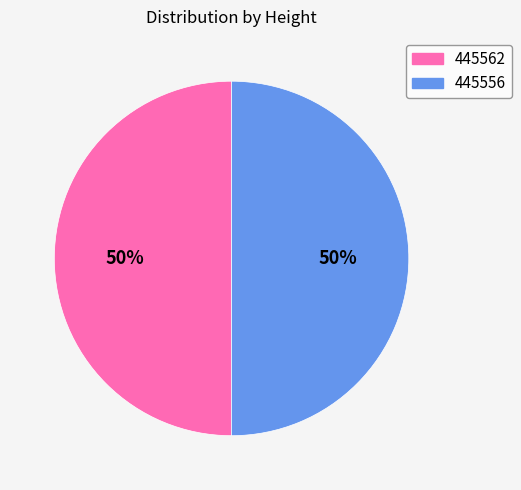

To the nearest percent, what is the combined percentage of 445556 and 445562?

100%